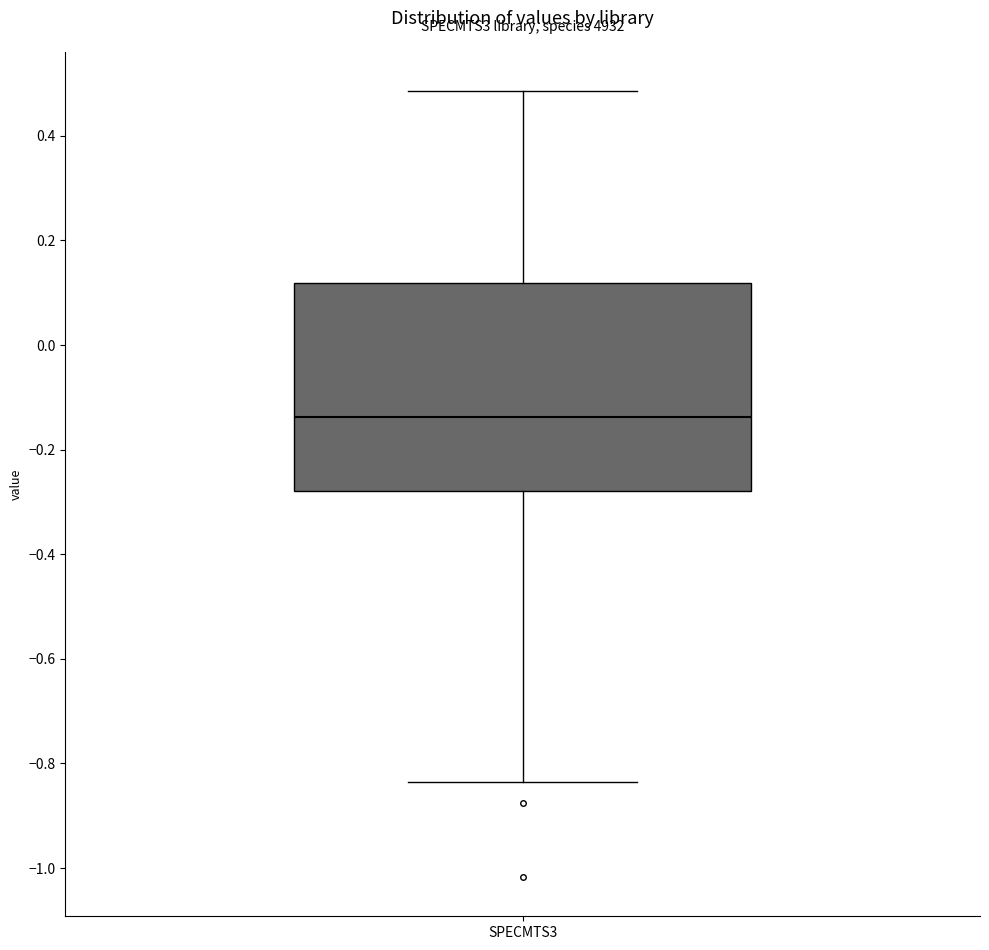

Where does the median line of the box for SPECMTS3 sit on the y-axis? The values are not printed on the chart, so give them approximately, as read against the axis.

-0.14